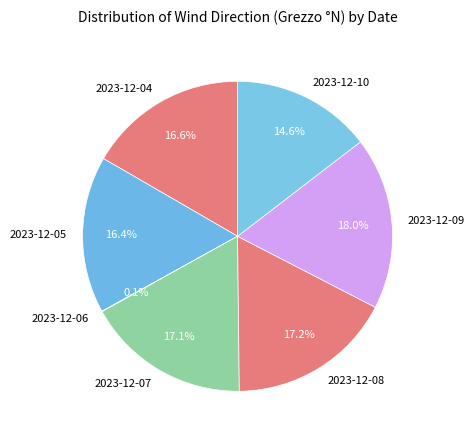

Is there any slice that represents more than half of the pie?

No